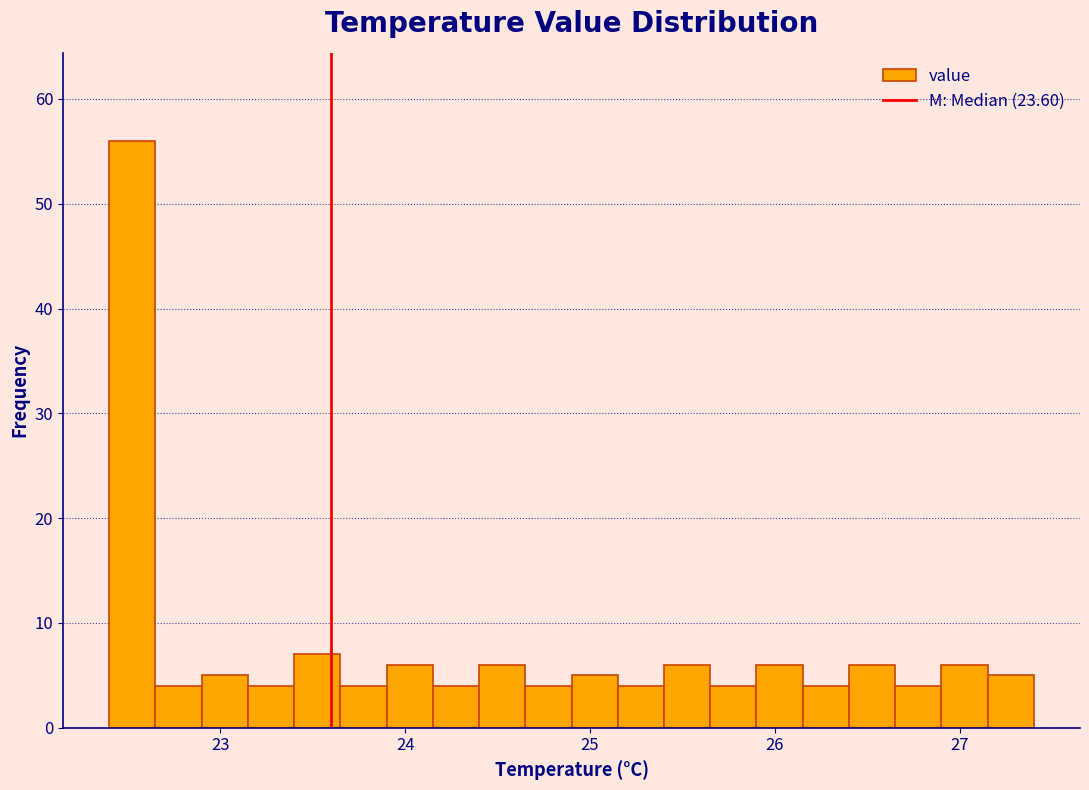

Read against the x-axis, roughly where is the centre of the tallest bar?

22.5